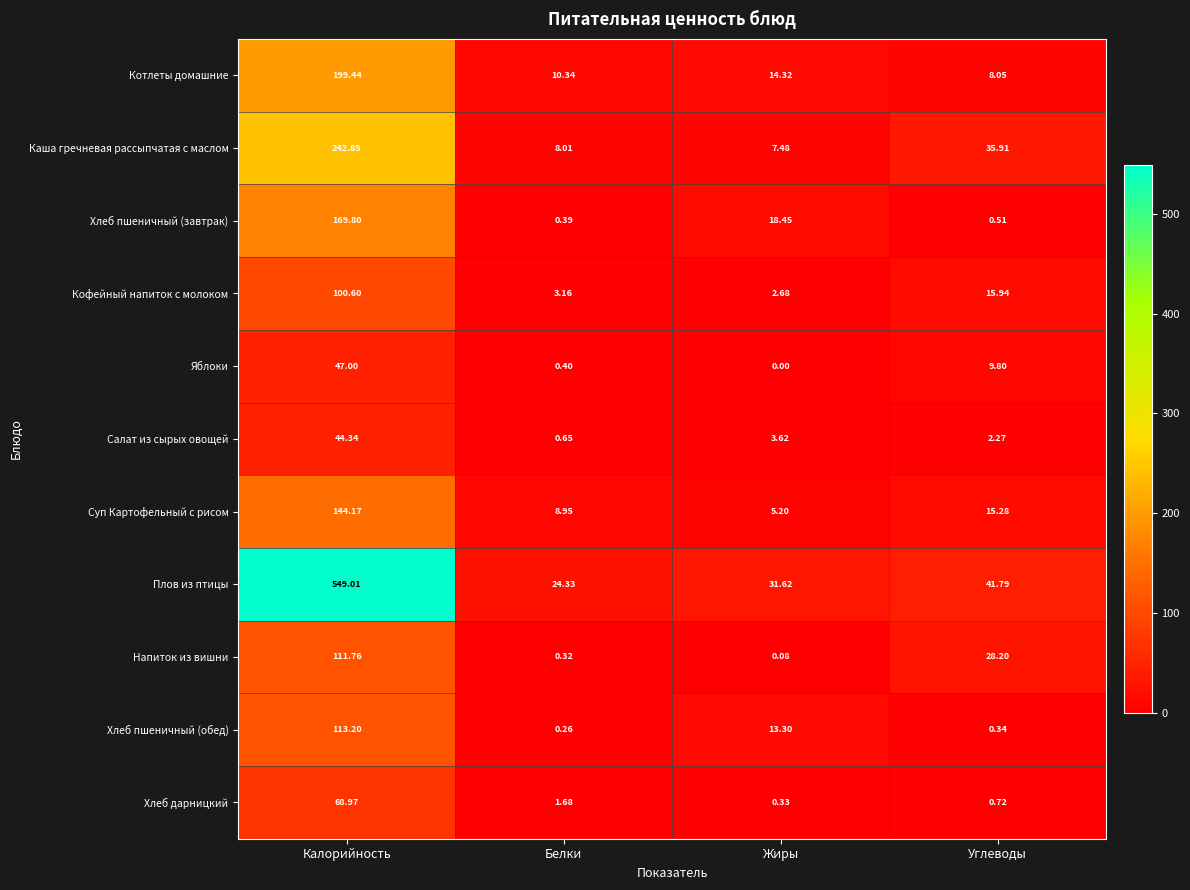

List the series in order of their peak value, highest first.

Плов из птицы, Каша гречневая рассыпчатая с маслом, Котлеты домашние, Хлеб пшеничный (завтрак), Суп Картофельный с рисом, Хлеб пшеничный (обед), Напиток из вишни, Кофейный напиток с молоком, Хлеб дарницкий, Яблоки, Салат из сырых овощей